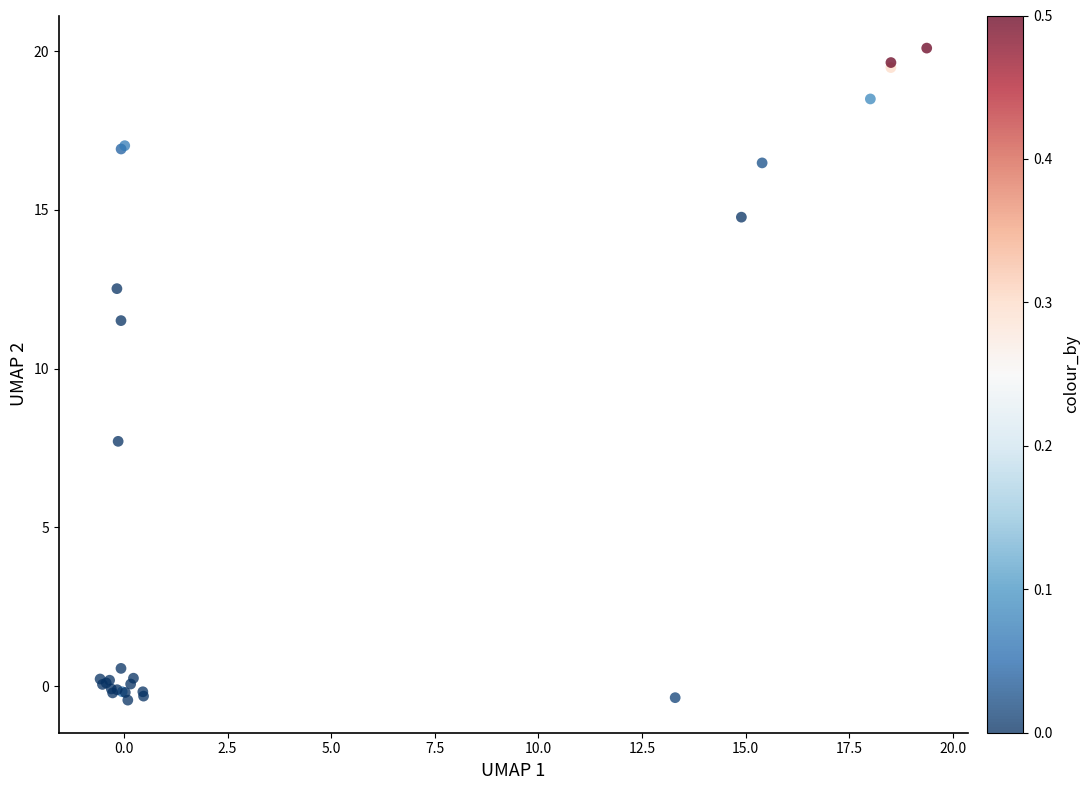

What Y value in the scatter plot is closest to 9?

7.7